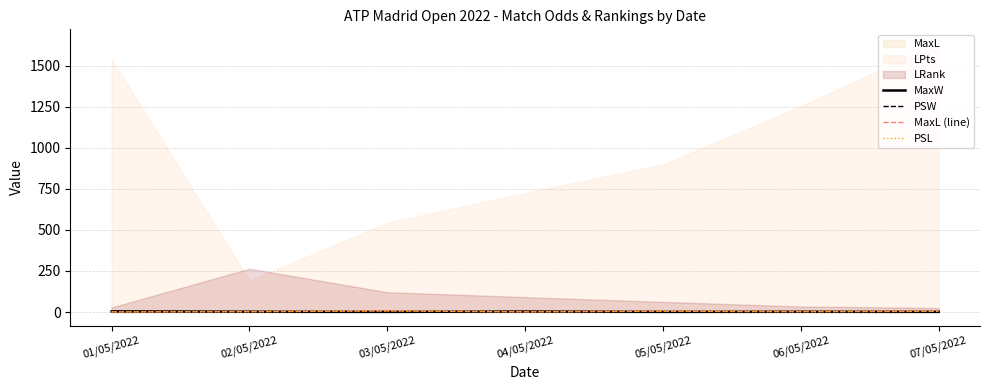

True or false: MaxL (line) and PSL cross at least once.

False